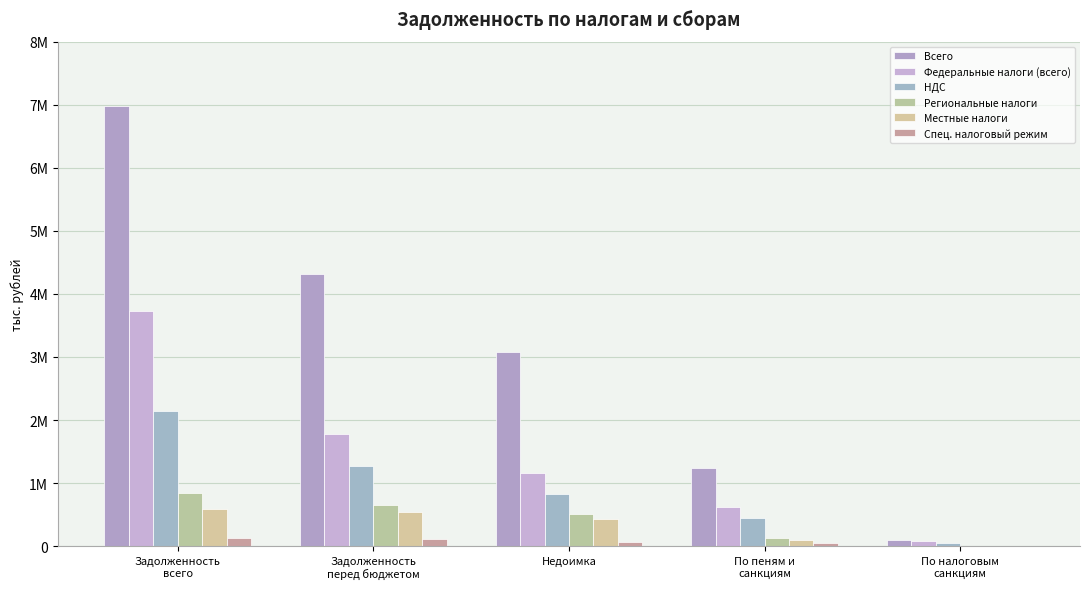

Reading right to left, extract all data points from this chart.

Всего: 98802	1243865	3078734	4322599	6982755
Федеральные налоги (всего): 82096	620289	1158962	1779251	3723957
НДС: 49210	449027	821796	1270823	2137362
Региональные налоги: 2919	131278	518371	649649	837597
Местные налоги: 2967	100722	438123	538845	597197
Спец. налоговый режим: 7843	52790	65099	117889	128205